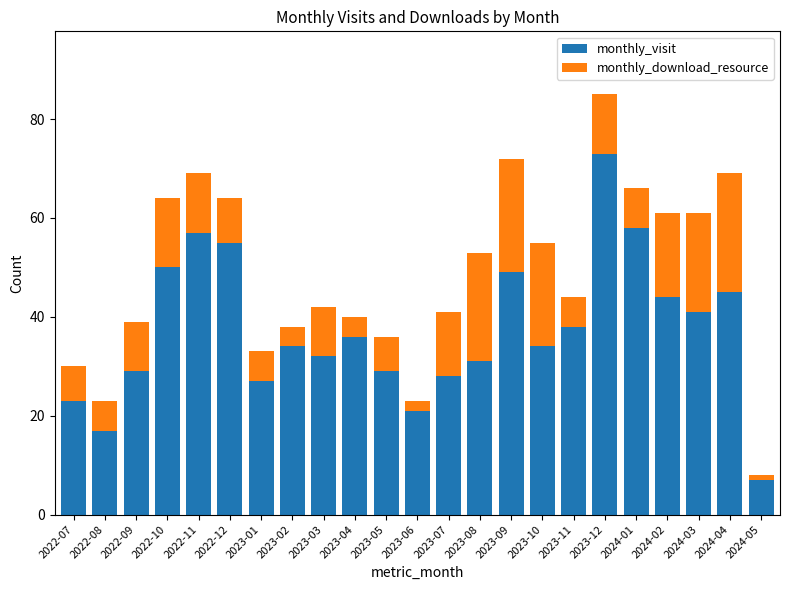

What is the lowest value of the monthly_visit series?

7